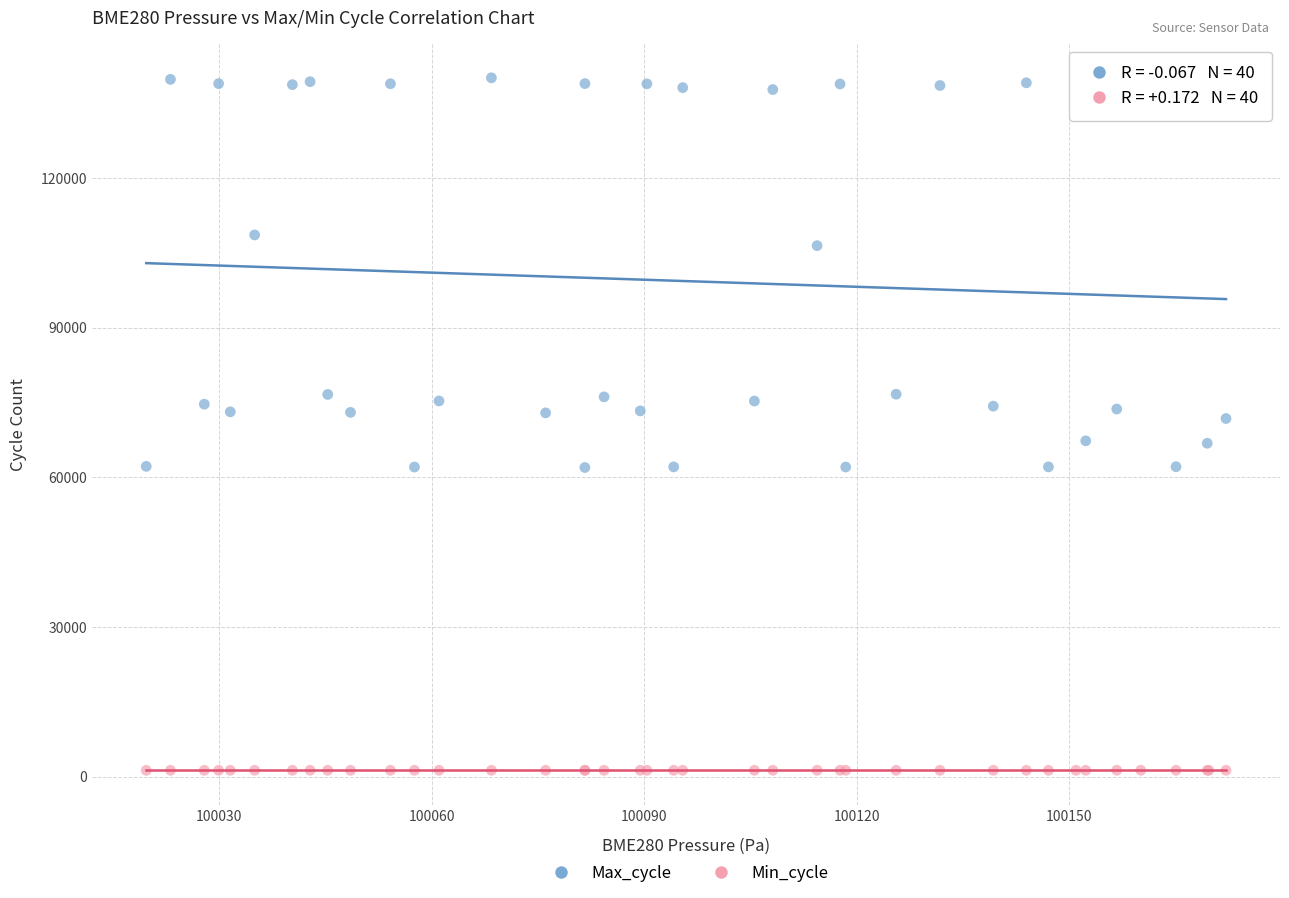

Which series reaches the minimum Y coordinate?

Min_cycle